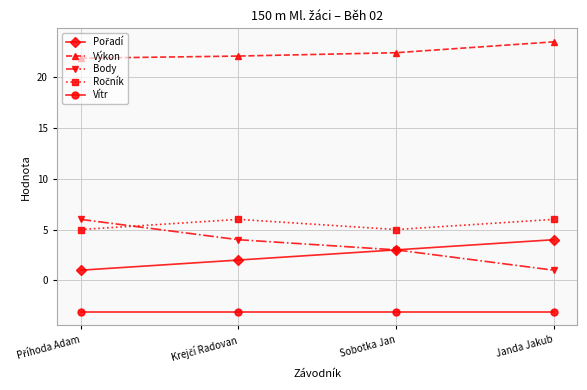

What is the label of the 1st point from the right?

Janda Jakub